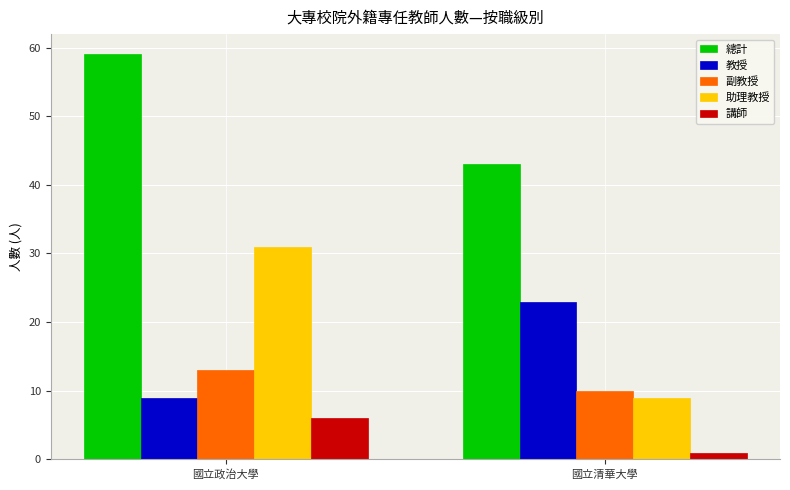

What is the difference between the maximum and minimum values in the 講師 series?

5